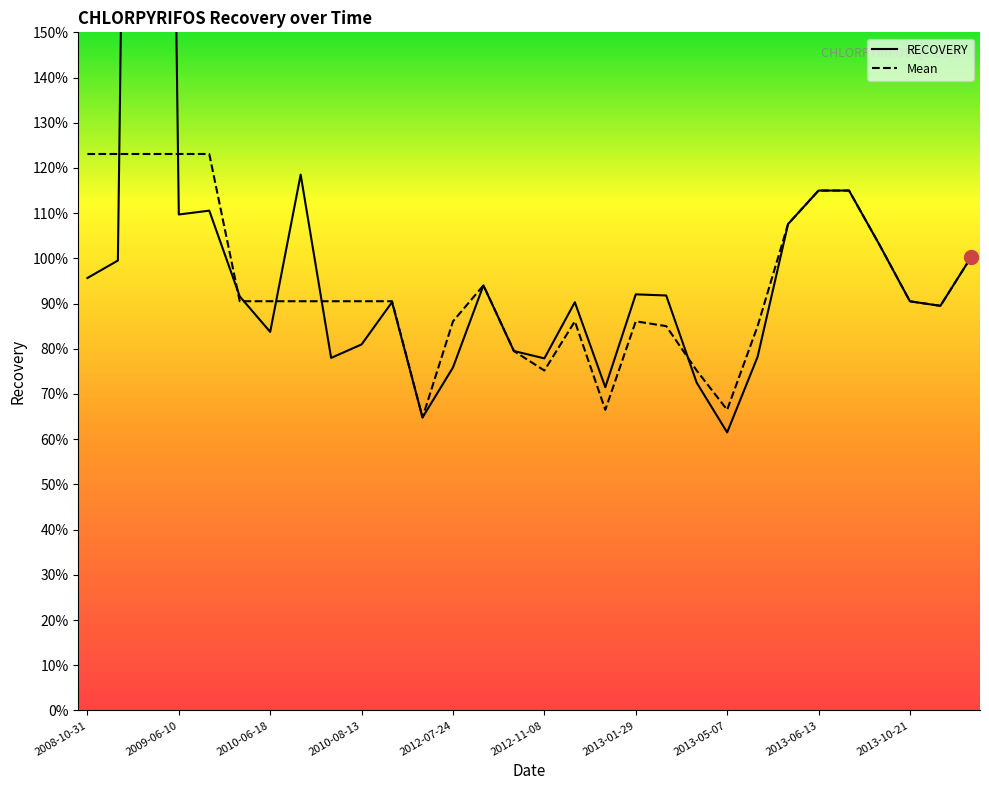

What is the smallest value displayed?

0.6